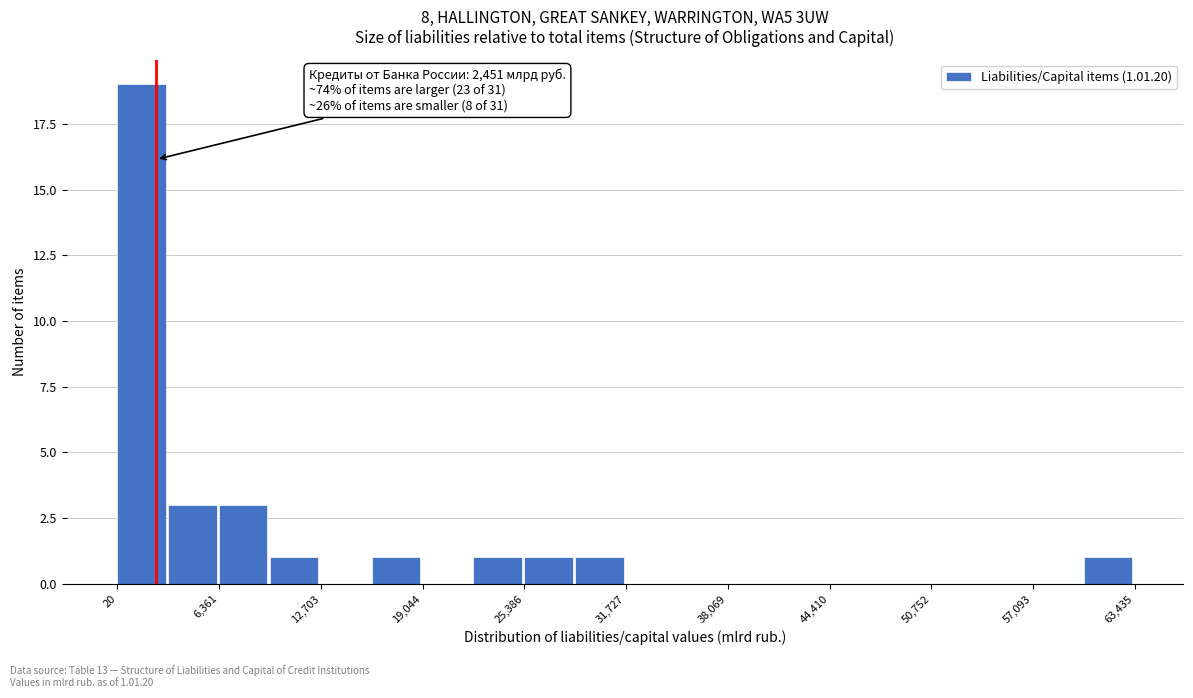

Around what value on the x-axis is the tallest bar? Give the approximate position of its centre, as read against the axis.

2000